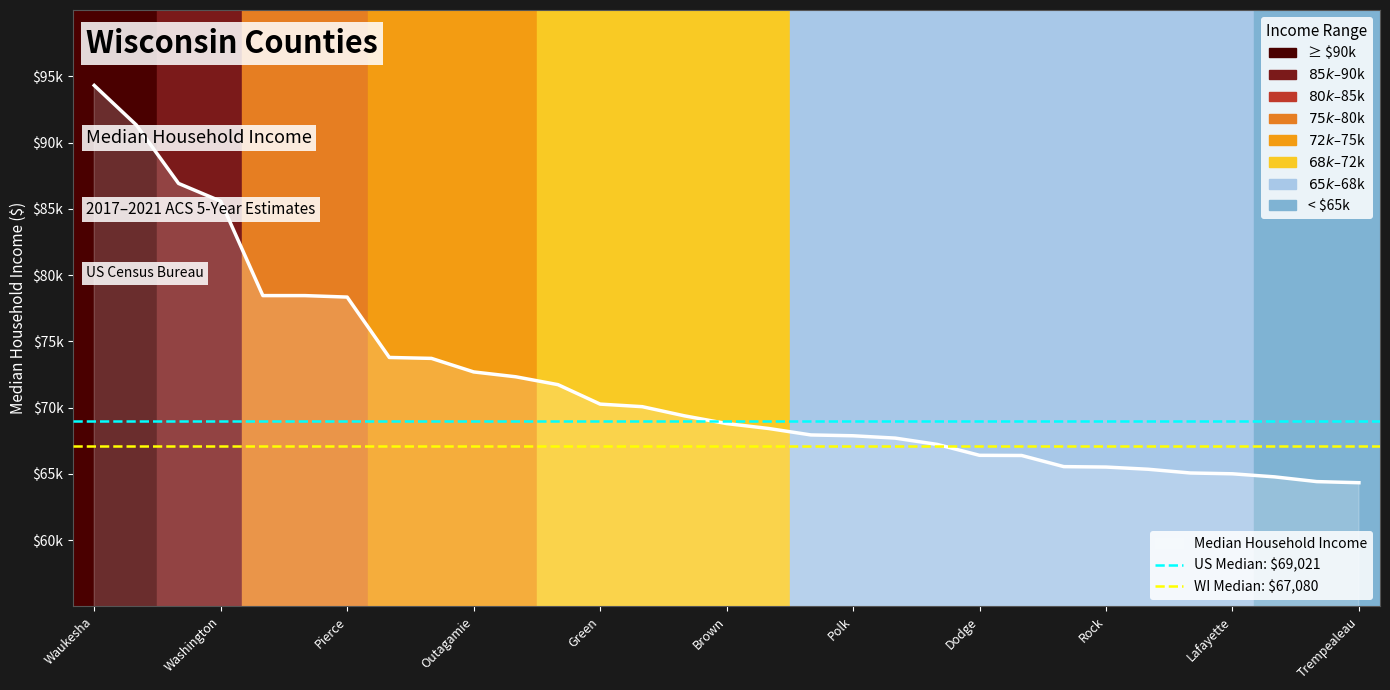

What is the label of the 1st point from the left?

Waukesha